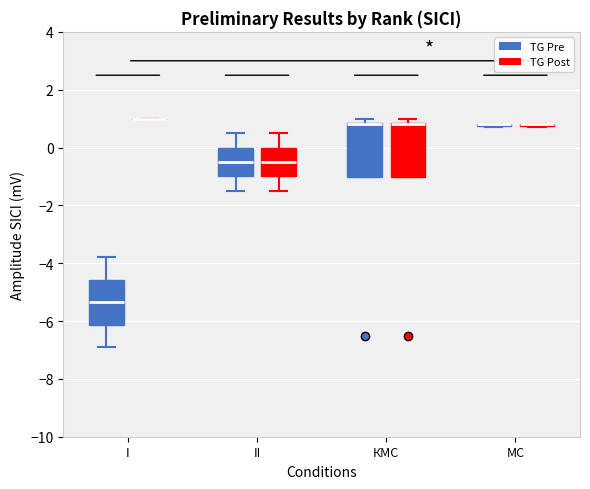

Reading left to right, transcribe this box plot: for each box, give where its median line is, the range the box spans, and where its two whiskers end, as read against the y-axis. The values are not printed on the chart, so give them approximately, as read against the axis.

I (TG Pre): median -5.4, box -6.2 to -4.6, whiskers -6.8 to -3.8
I (TG Post): box collapsed to a line at 1.0, whiskers 1.0 to 1.0
II (TG Pre): median -0.4, box -1.0 to 0.0, whiskers -1.4 to 0.6
II (TG Post): median -0.4, box -1.0 to 0.0, whiskers -1.4 to 0.6
КМС (TG Pre): median 0.8 (drawn on the box's upper edge), box -1.0 to 0.8, whiskers -1.0 to 1.0
КМС (TG Post): median 0.8 (drawn on the box's upper edge), box -1.0 to 0.8, whiskers -1.0 to 1.0
МС (TG Pre): box collapsed to a line at 0.8, whiskers 0.8 to 0.8
МС (TG Post): box collapsed to a line at 0.8, whiskers 0.8 to 0.8